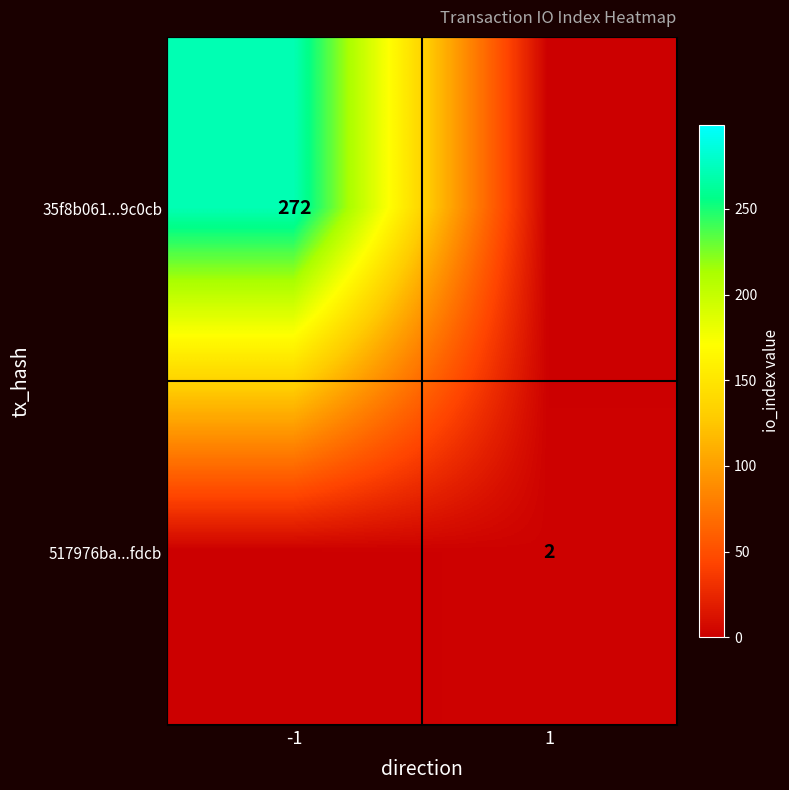

How many distinct data groups are displayed?

2